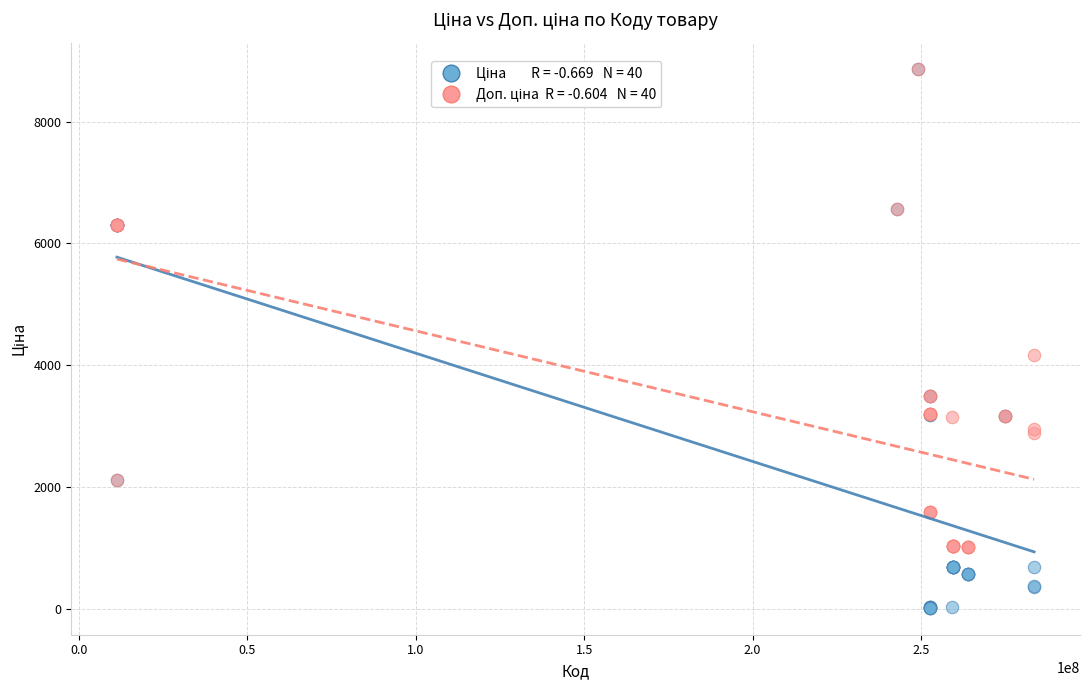

Across all series, what Y value is closest to 4436?

4165.6